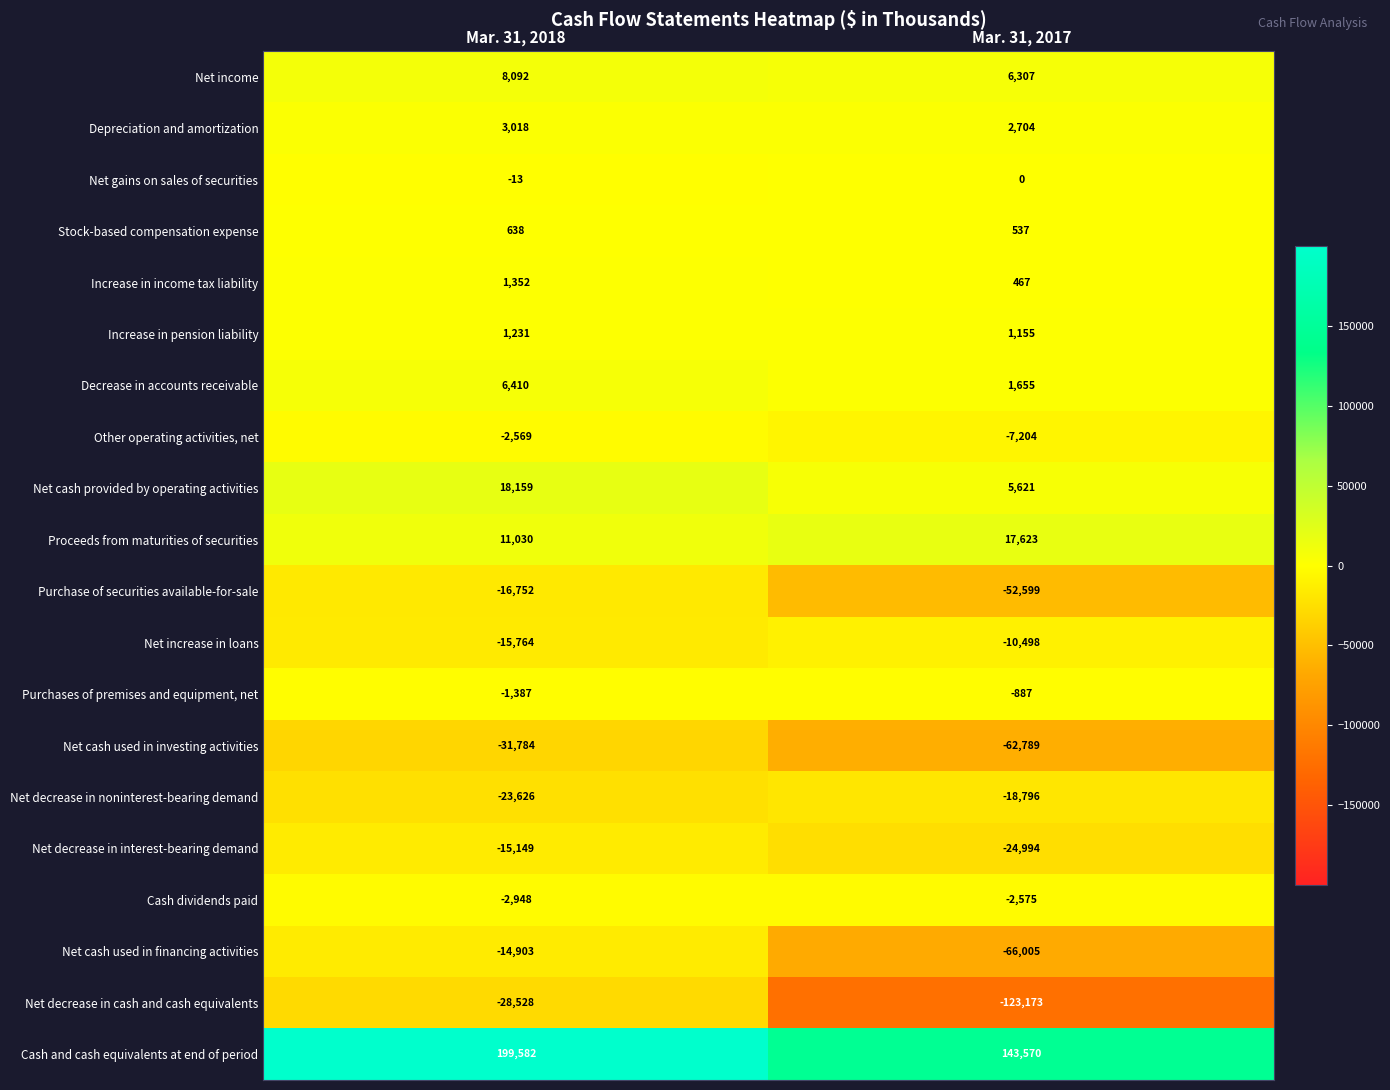

What is the average value of the Depreciation and amortization series?

2861